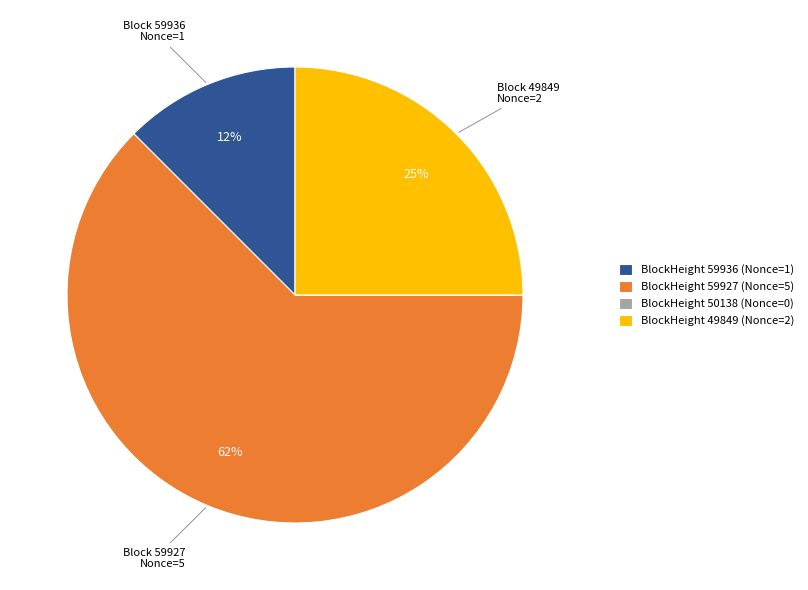

Which slice is the largest?

BlockHeight 59927 (Nonce=5)